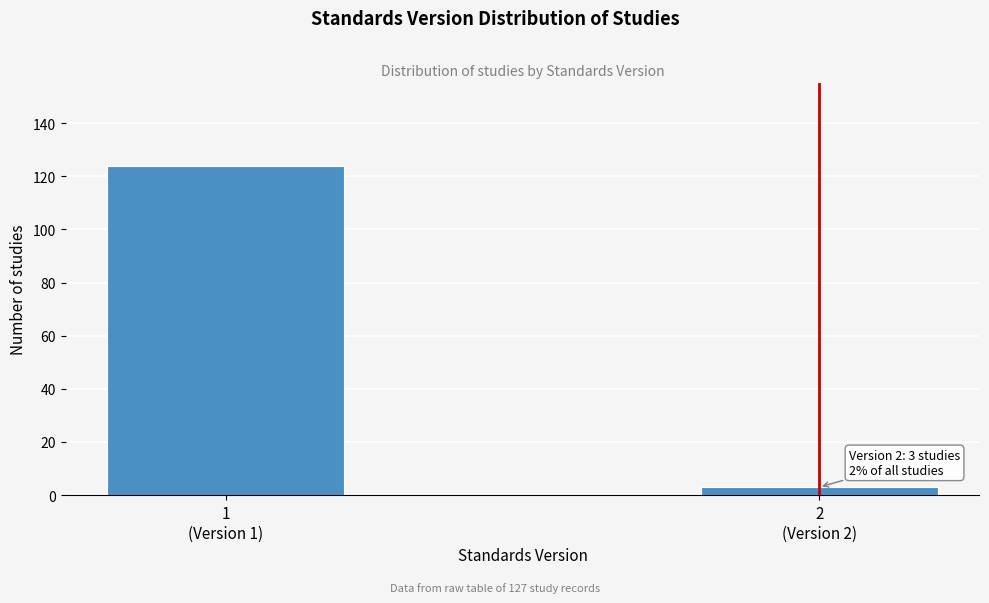

Reading left to right, list all the values displayed in this chart.

124	3